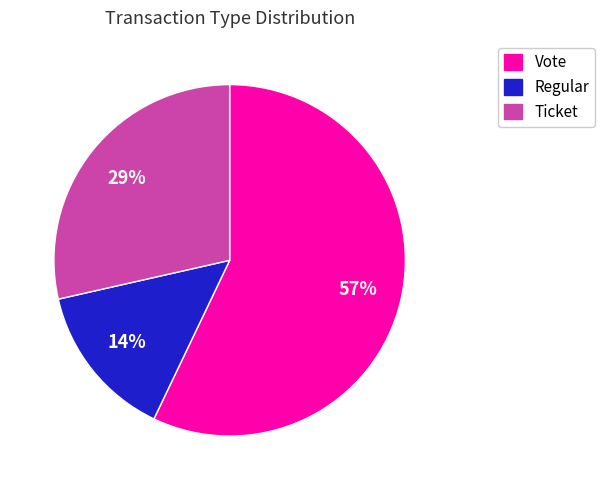

To the nearest percent, what is the average slice percentage?

33%